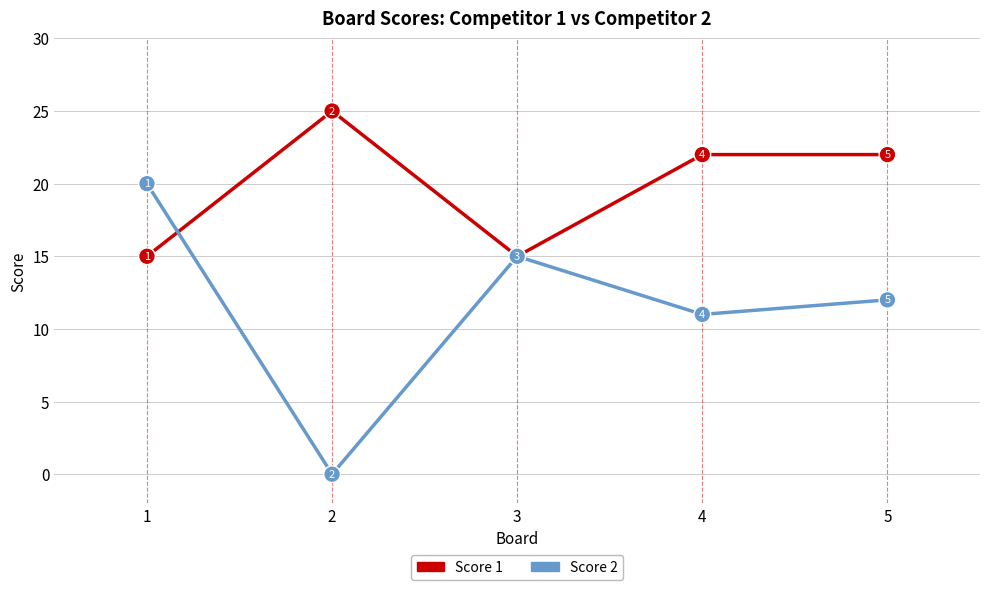

The value of Score 1 at 2 is 25. True or false?

True